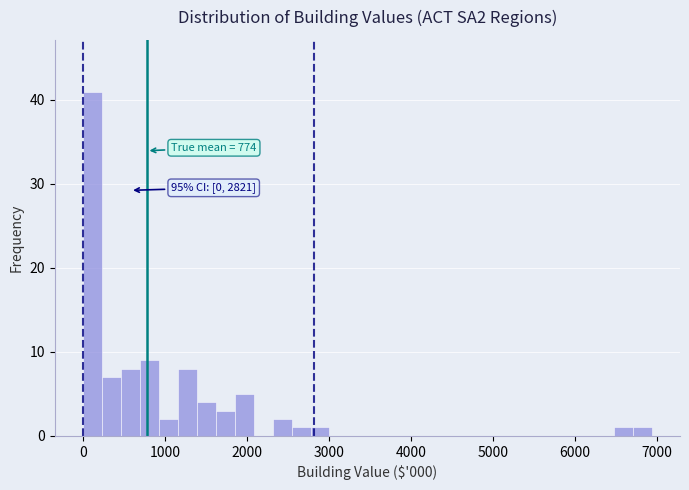

Read against the x-axis, roughly where is the centre of the tallest bar?

100